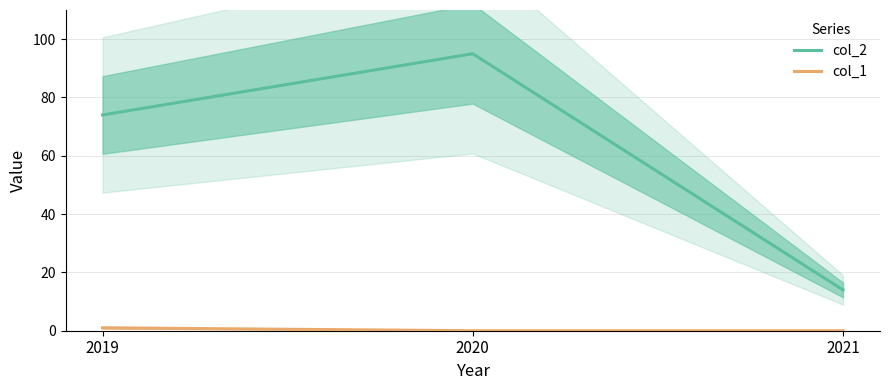

How many positive values does the col_1 series have?

1